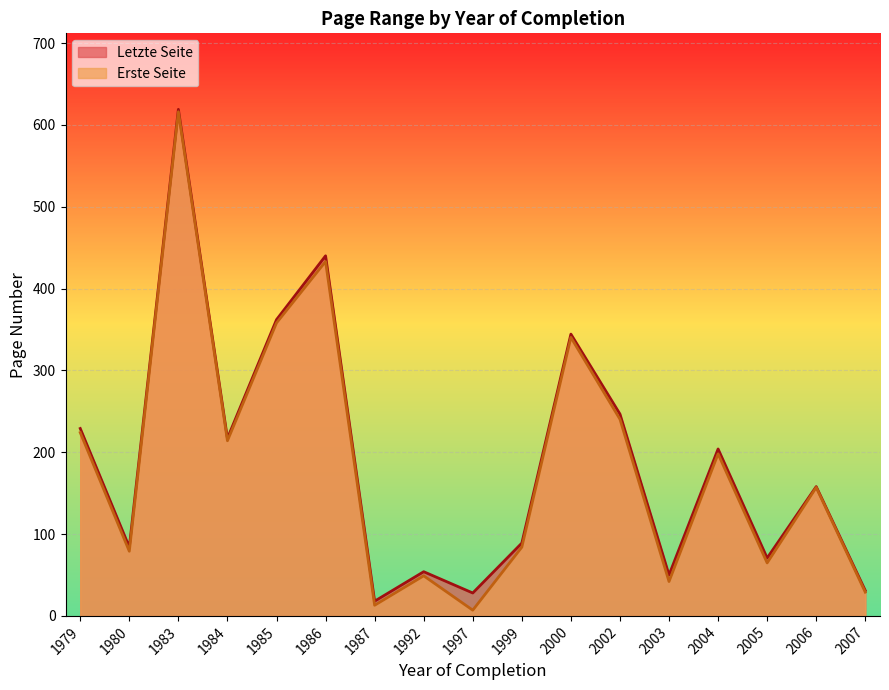

True or false: Erste Seite and Letzte Seite intersect in this chart.

False